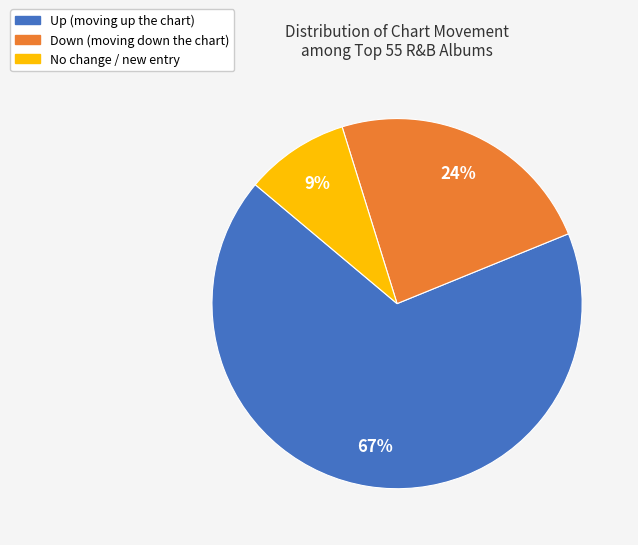

Does any single category account for the majority?

Yes